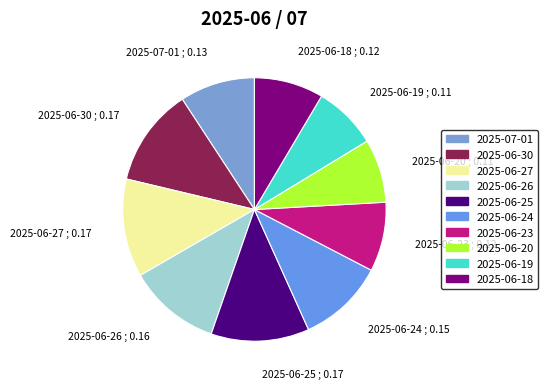

Do 2025-06-20 and 2025-06-24 together represent more than half of the pie?

No